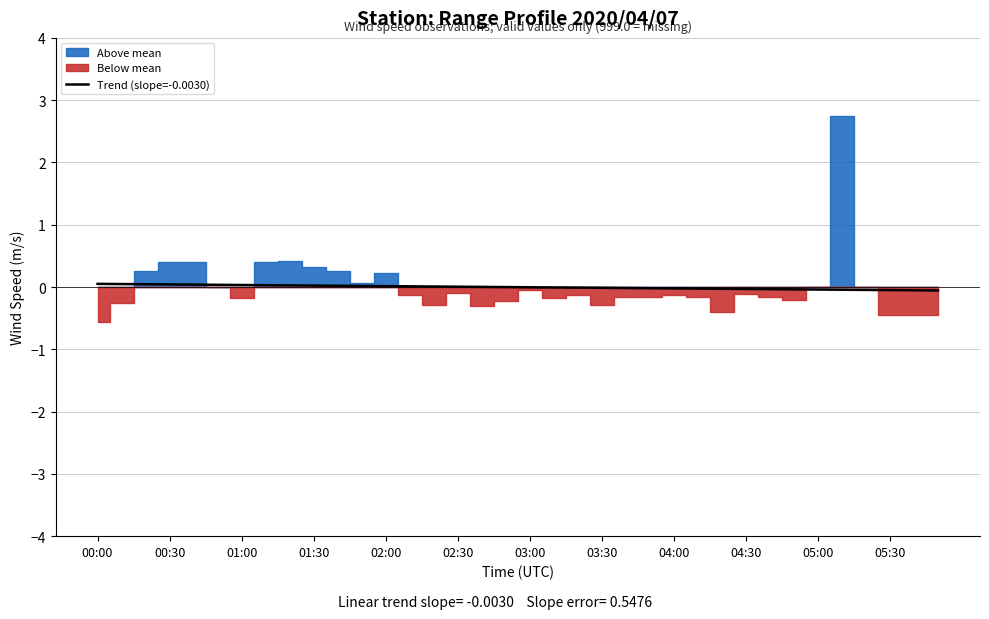

True or false: the data has more than 2 interior local peaks.

False